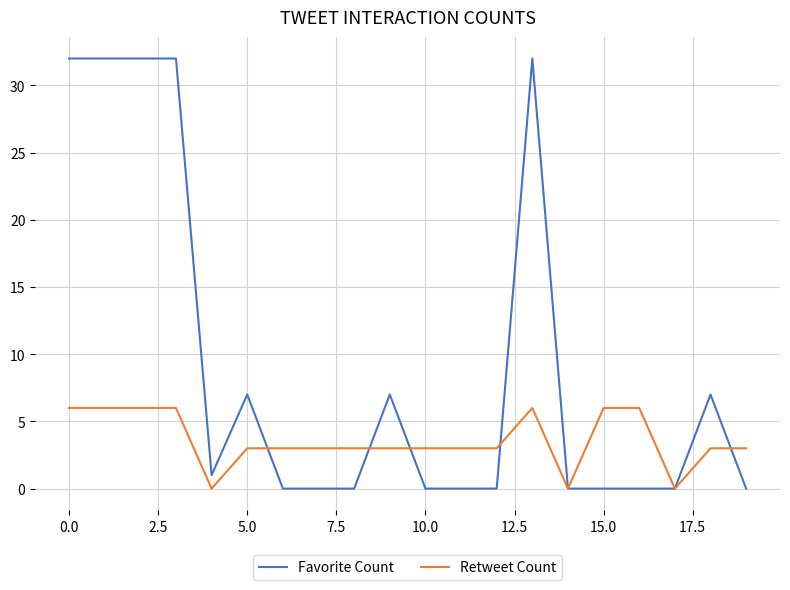

List the series in order of their overall mean, lowest first.

Retweet Count, Favorite Count